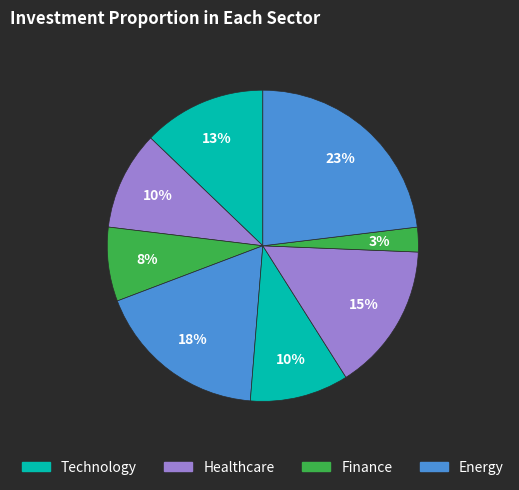

Does any single category account for the majority?

No